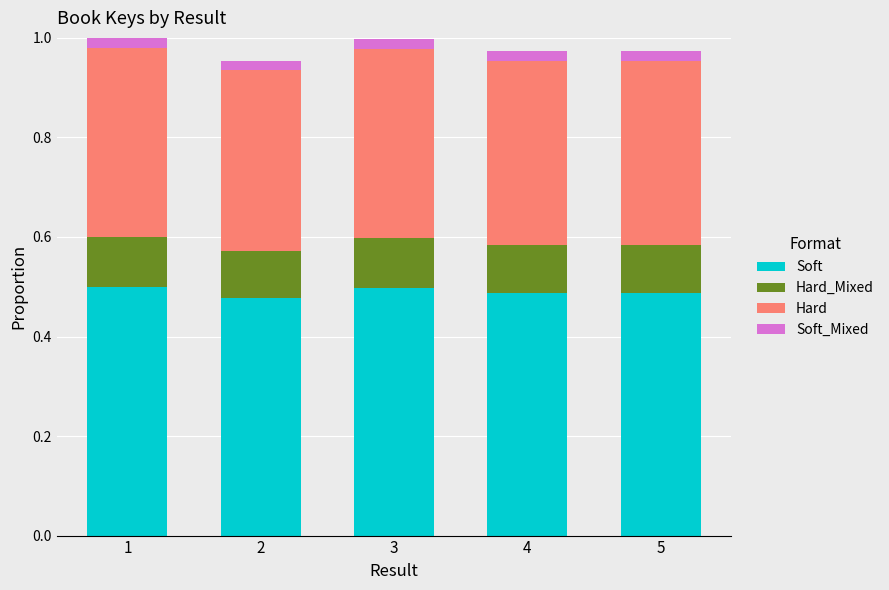

The value of Soft at 4 is 0.5. True or false?

True